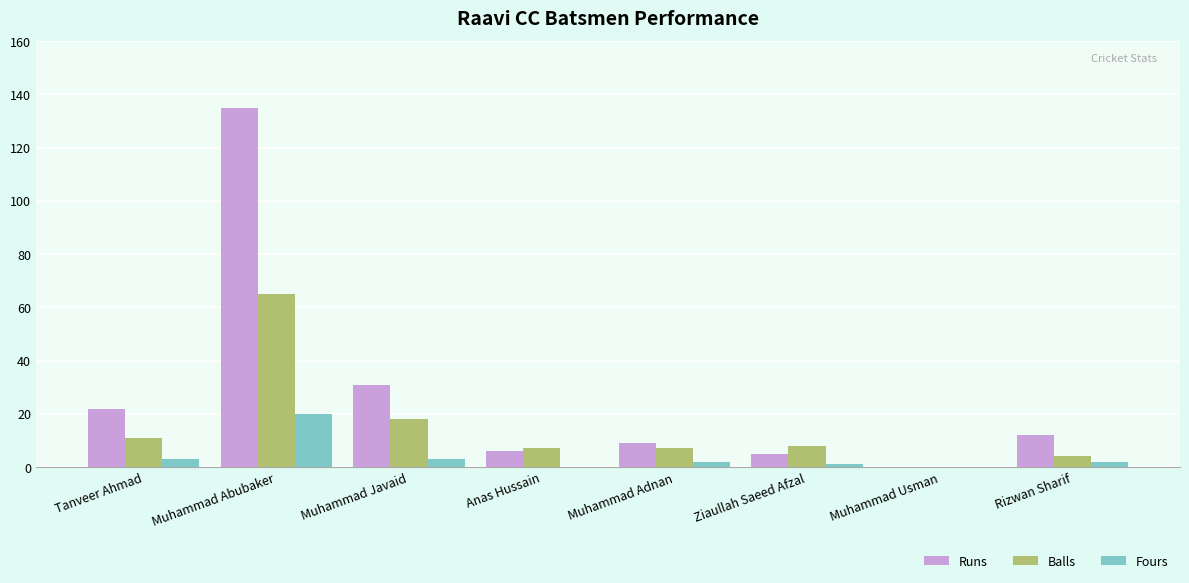

Which category has the highest value in the Balls series?

Muhammad Abubaker